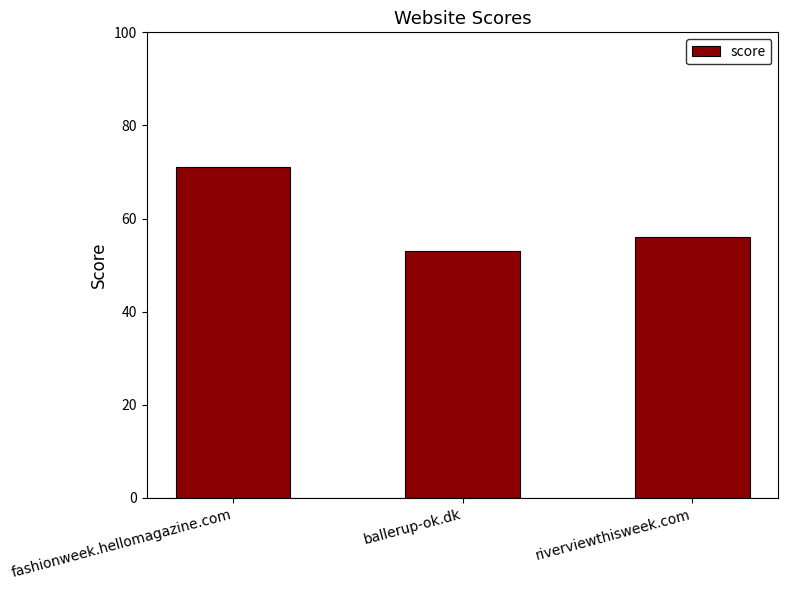

Does the chart contain stacked bars?

No